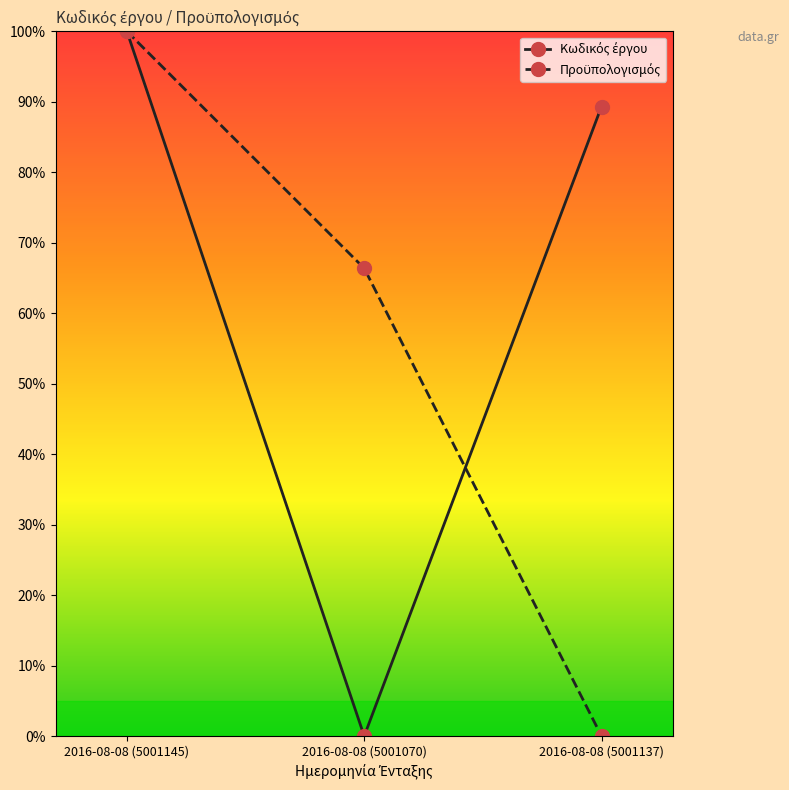

At which category is the sum across all series the highest?

2016-08-08 (5001145)